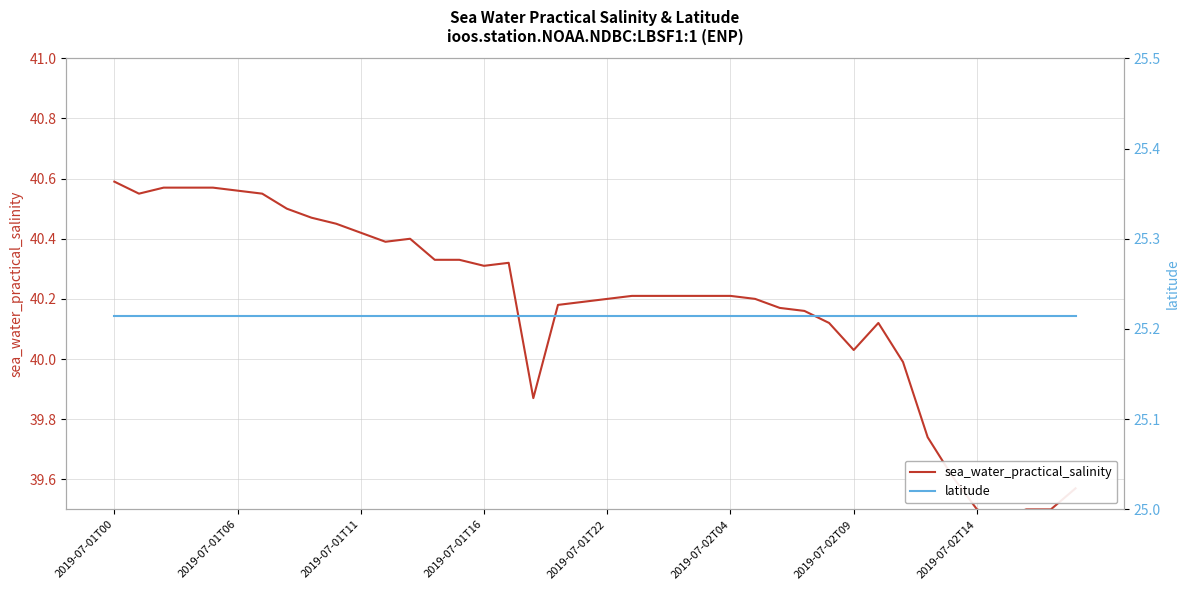

What is the difference between the maximum and minimum values in the sea_water_practical_salinity series?

1.1